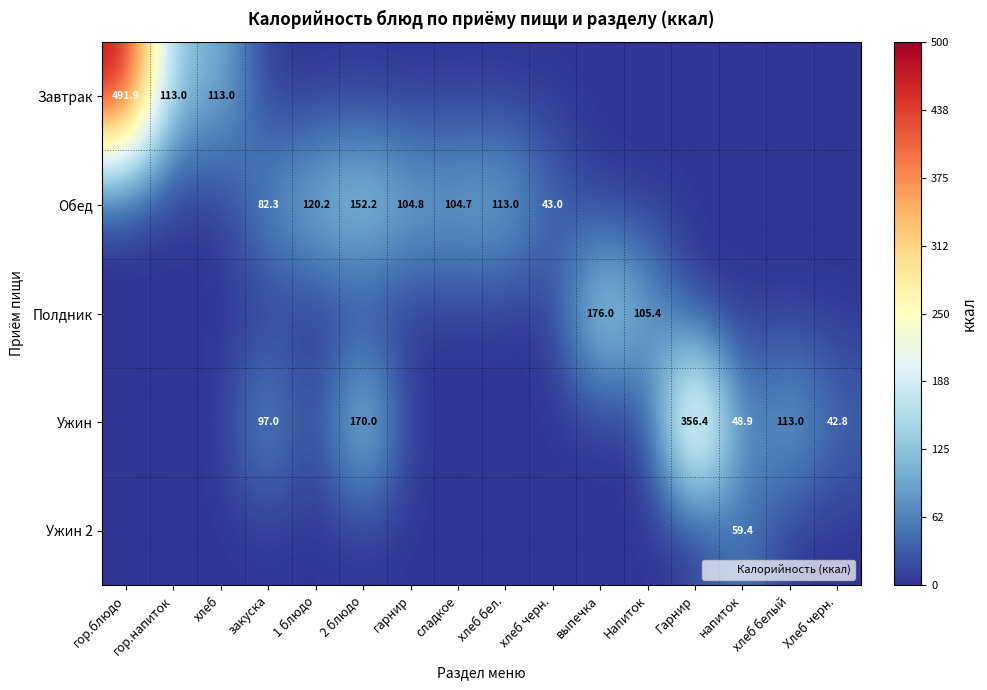

Which series has the widest spread of values?

Завтрак